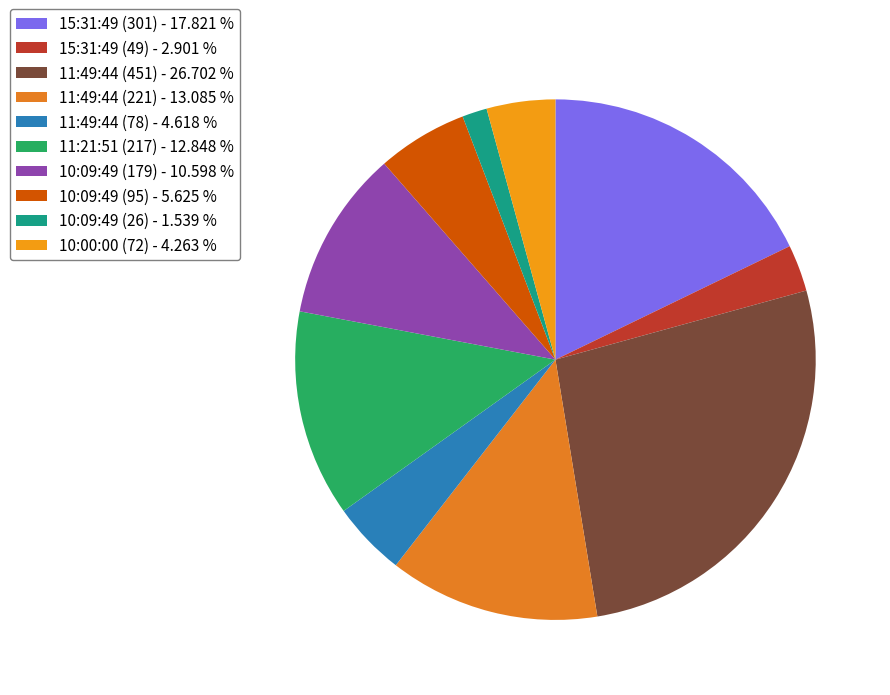

How much of the chart is everything except 11:49:44 (78)?

95.4%